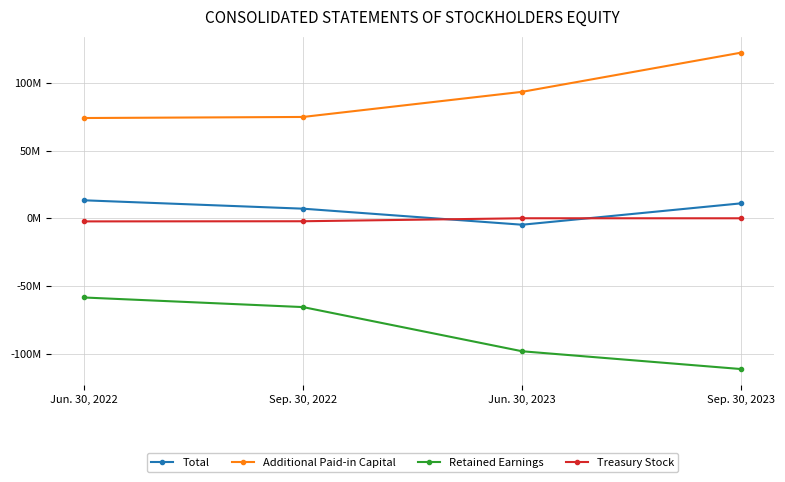

Is this an area chart (filled region under the line)?

No